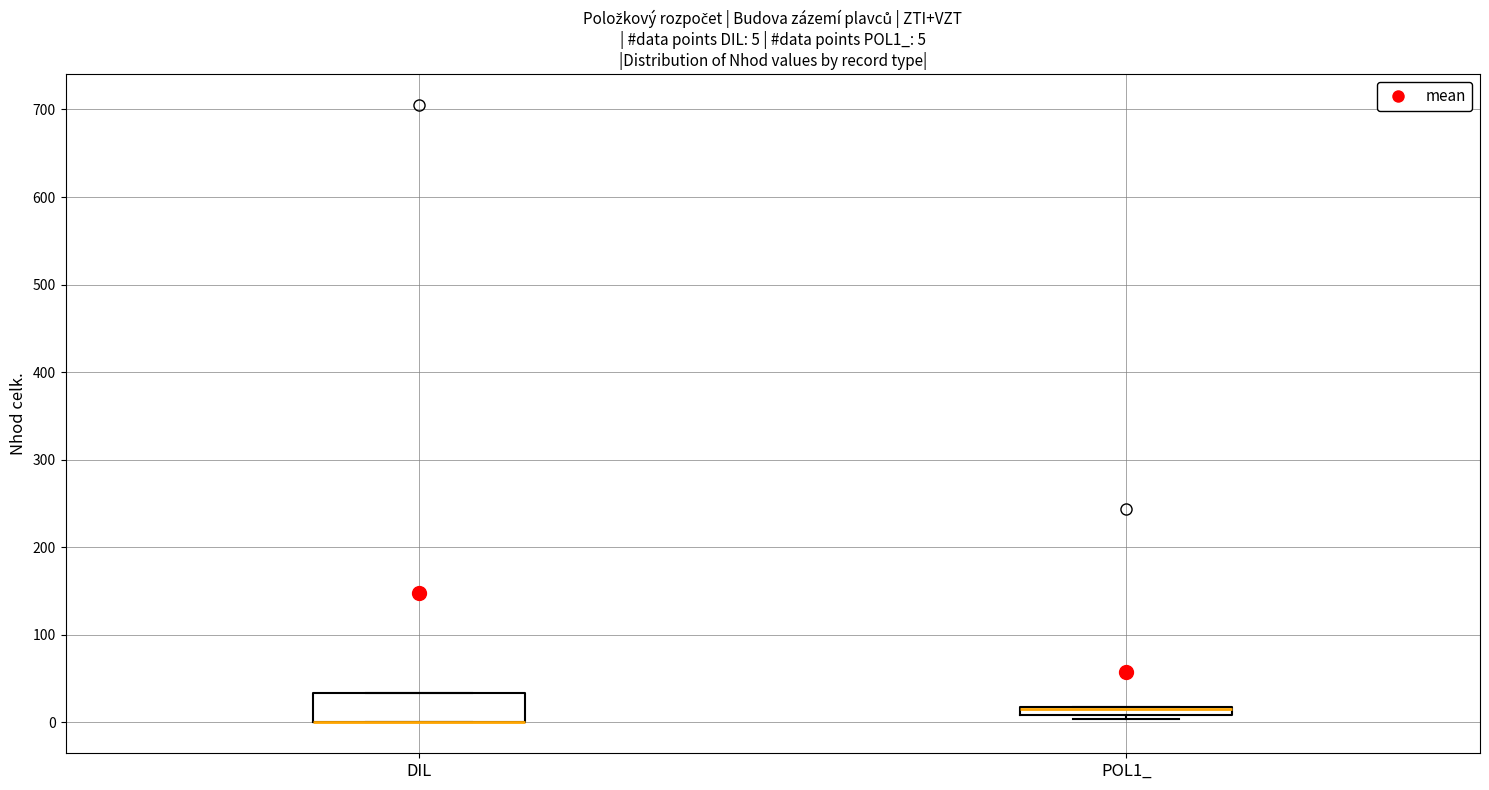

Comparing the boxes themselves (not the whiskers), which one is the tallest?

DIL